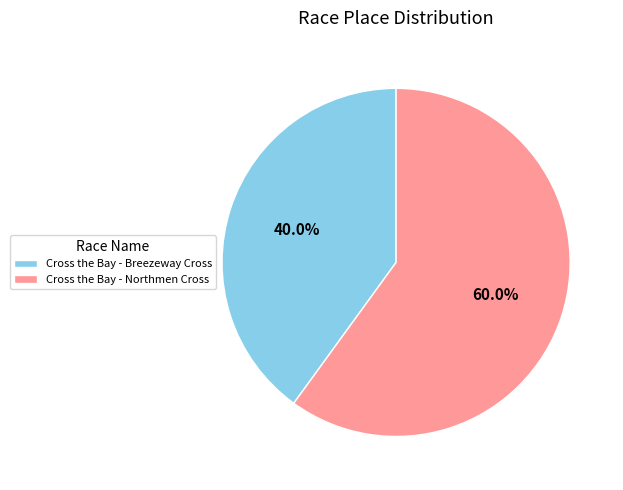

What percentage is NOT represented by Cross the Bay - Northmen Cross?

40.0%